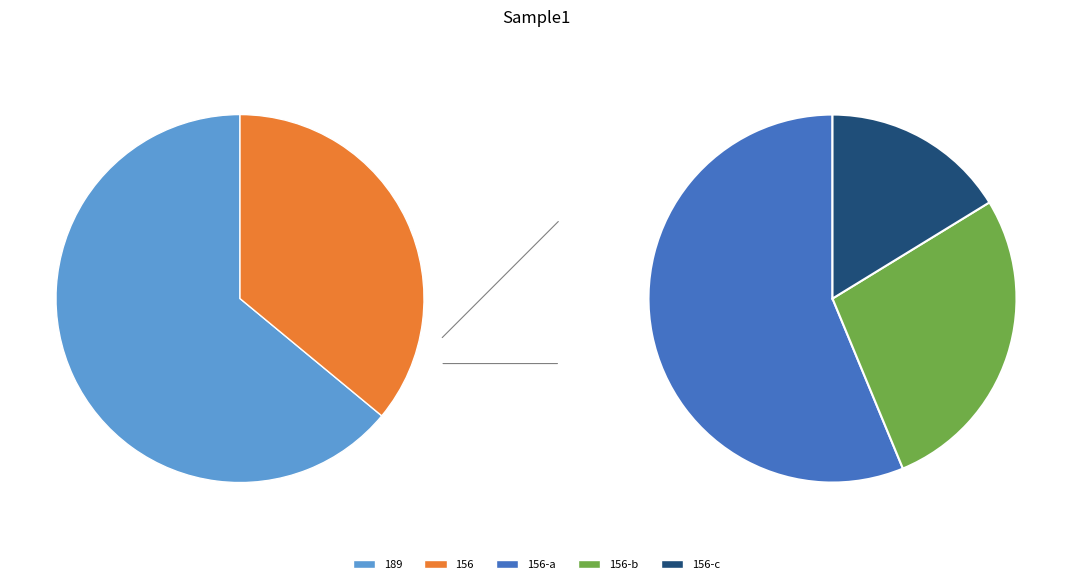

Is there a majority slice in this chart?

Yes